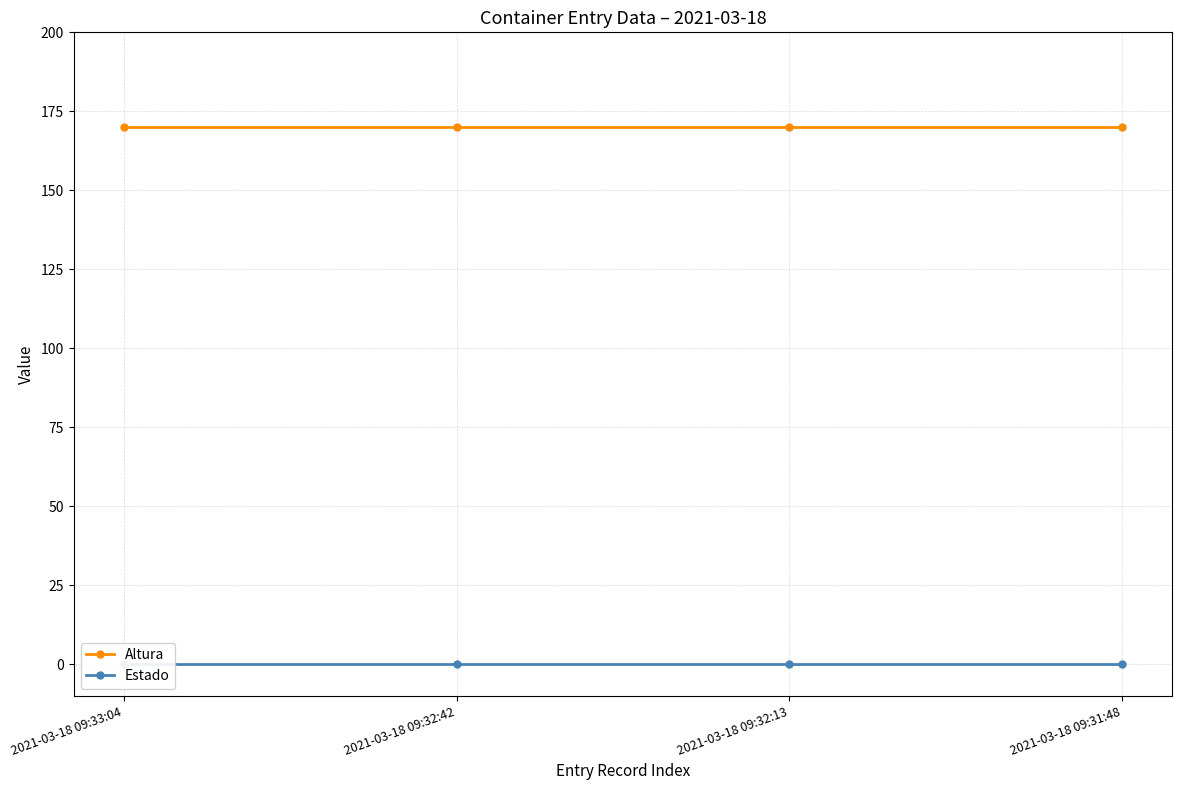

At how many categories does at least one series exceed 112?

4